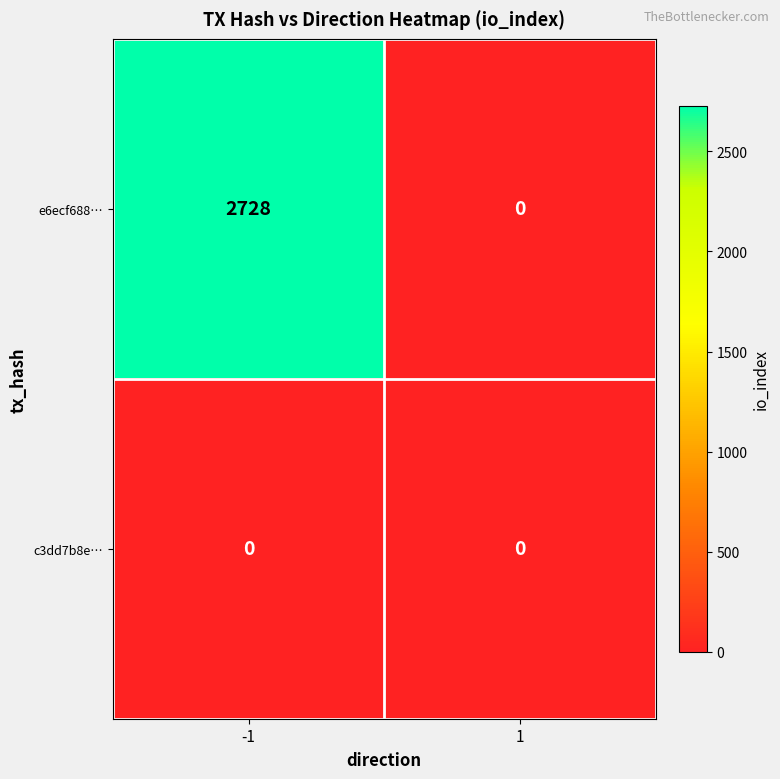

Which label corresponds to the largest value in the chart?

-1